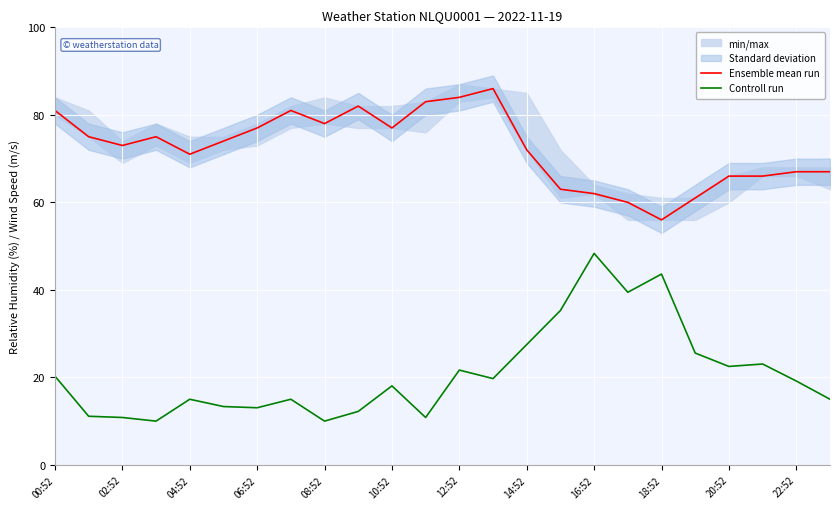

Reading left to right, extract all data points from this chart.

Ensemble mean run: 81.0	75.0	73.0	75.0	71.0	74.0	77.0	81.0	78.0	82.0	77.0	83.0	84.0	86.0	72.0	63.0	62.0	60.0	56.0	61.0	66.0	66.0	67.0	67.0
Controll run: 20.3	11.1	10.8	10.0	15.0	13.3	13.1	15.0	10.0	12.2	18.1	10.8	21.7	19.7	27.5	35.3	48.3	39.4	43.6	25.6	22.5	23.1	19.2	15.0